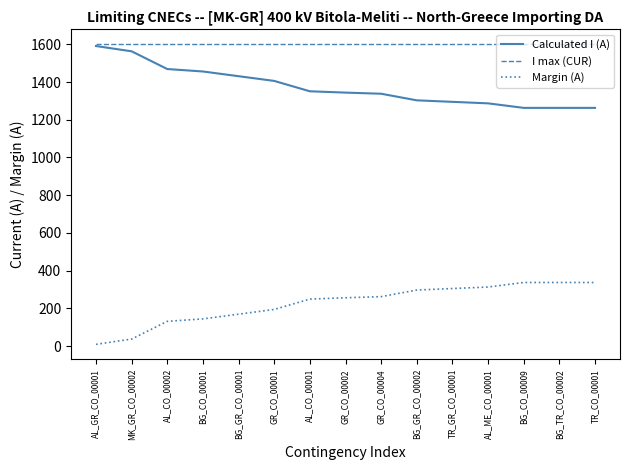

Does the chart display data point markers on the line(s)?

No